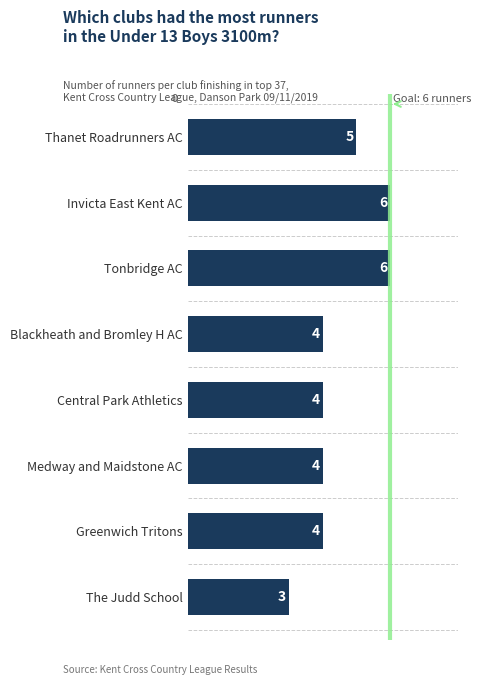

What is the smallest value displayed?

3